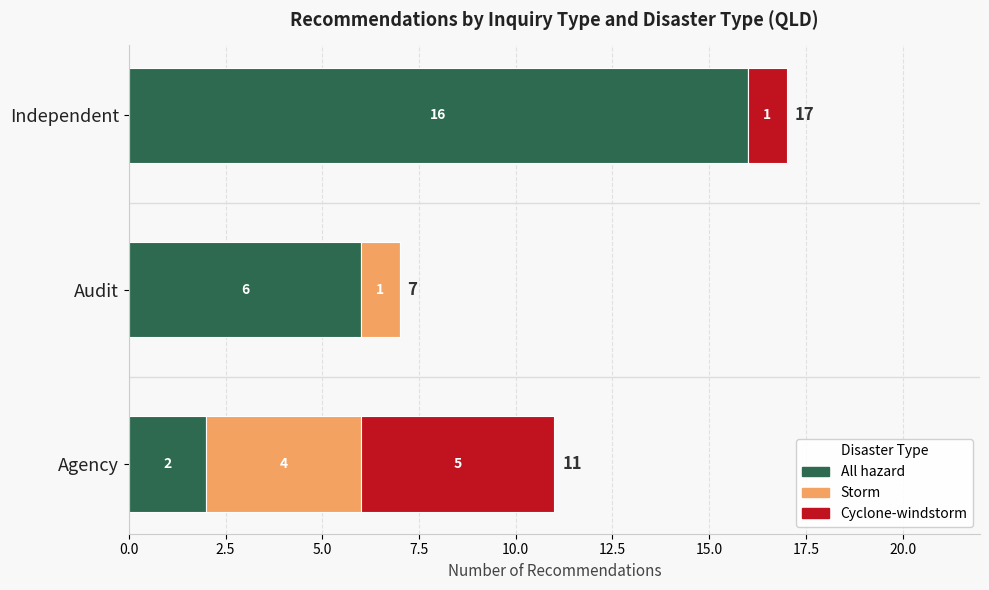

How many data points does each series have?

3